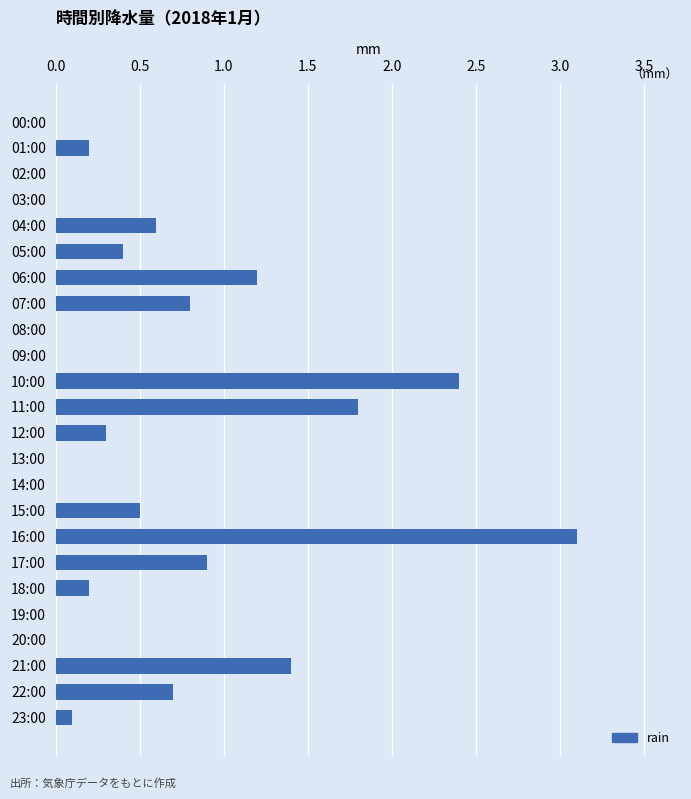

How many series are shown in this chart?

1